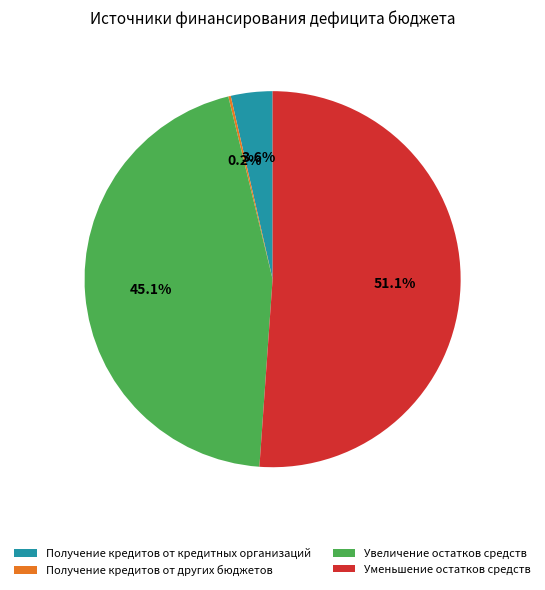

To the nearest percent, what is the average slice percentage?

25%